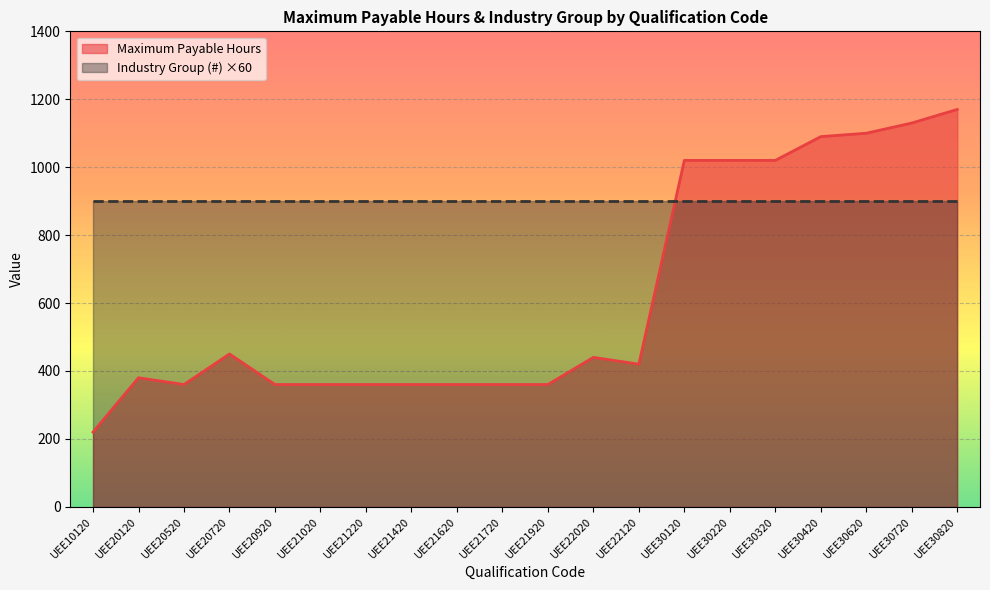

How many interior local valleys (lower than both neighbors) does the data have?

2